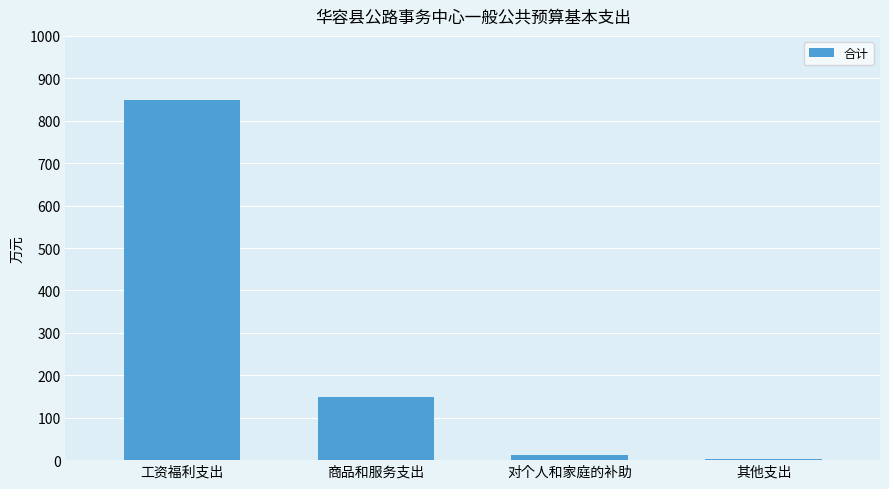

How many categories are shown in the chart?

4